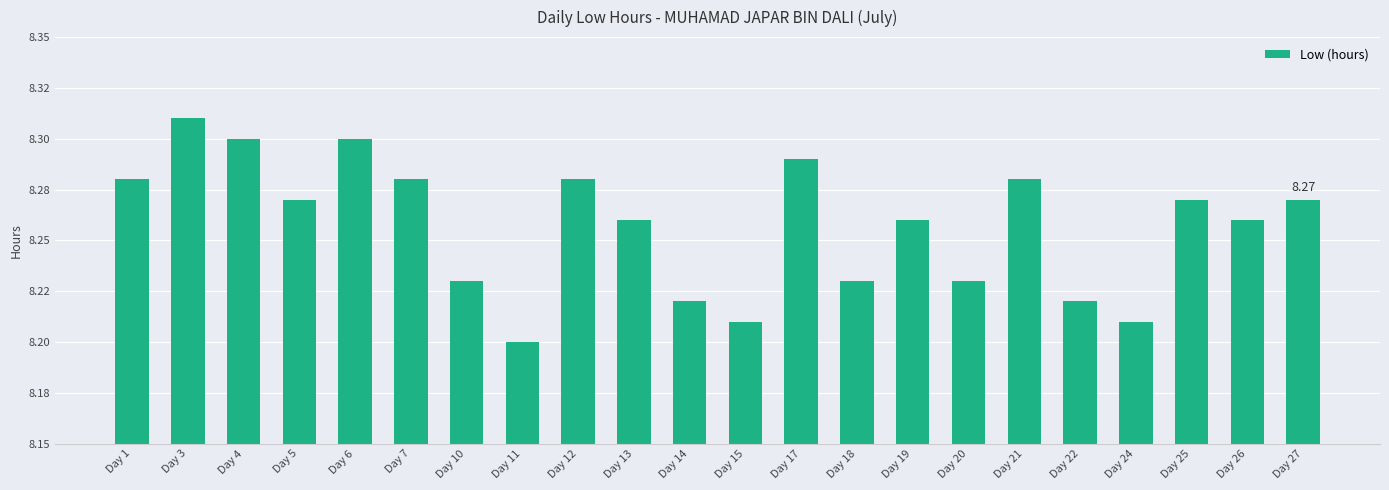

Are the bars horizontal?

No